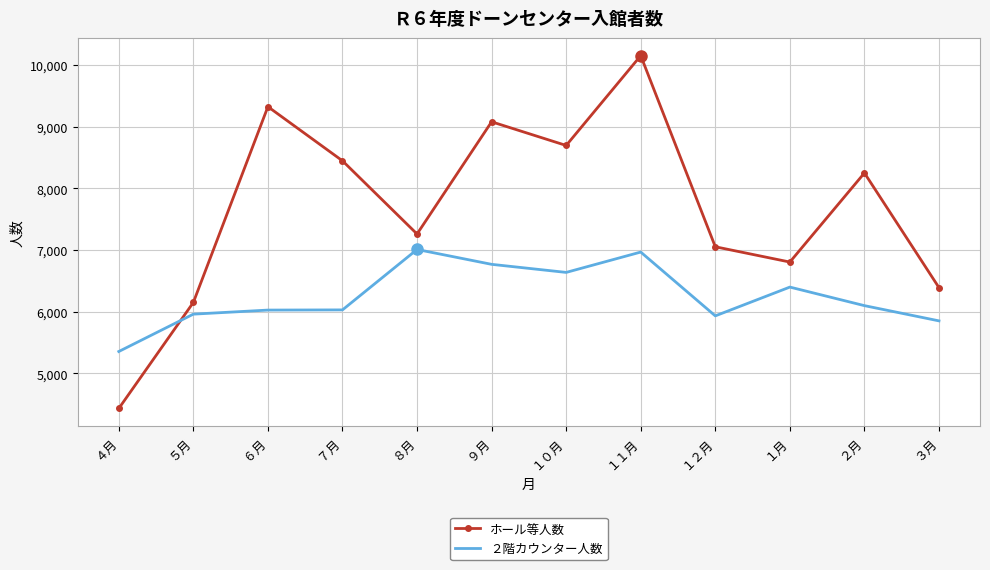

Between ５月 and １２月, which series saw the biggest shift?

ホール等人数